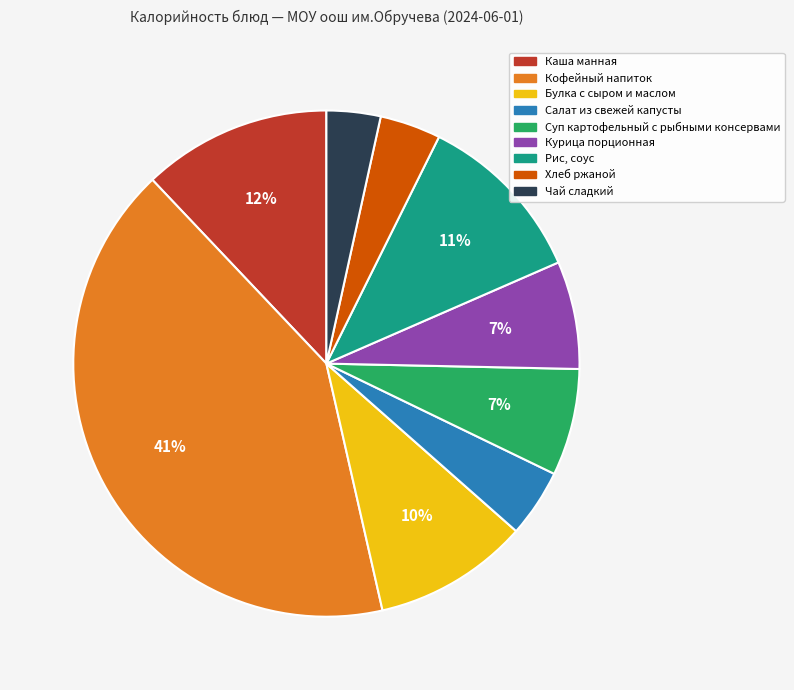

What percentage is the Хлеб ржаной slice, to the nearest percent?

4%